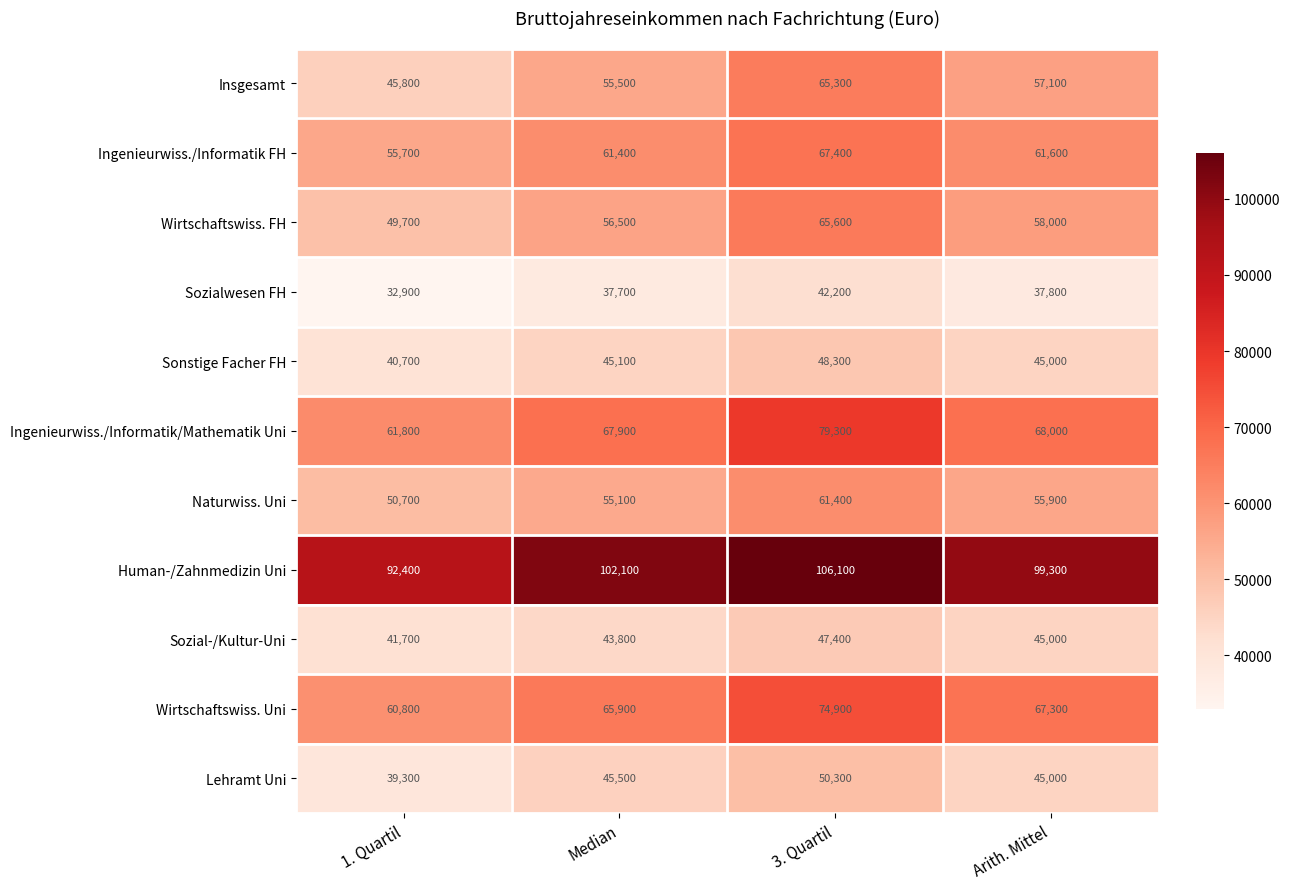

What is the minimum value for Lehramt Uni?

39300